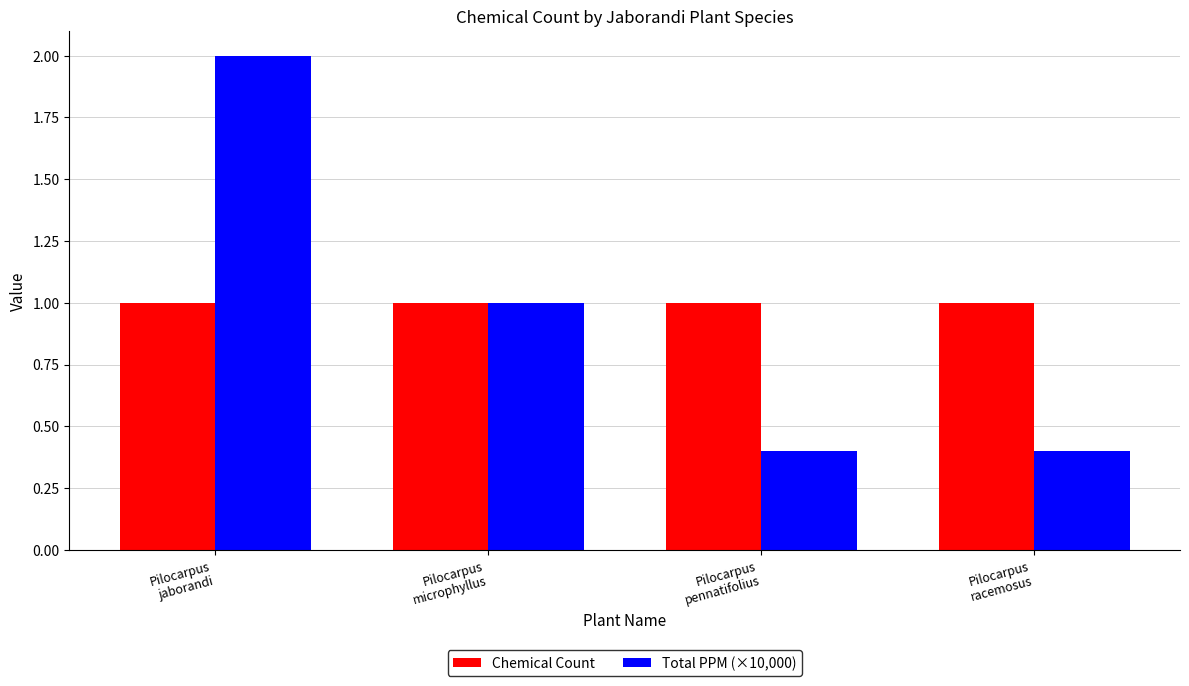

What are all the series names shown in the legend?

Chemical Count, Total PPM (×10,000)